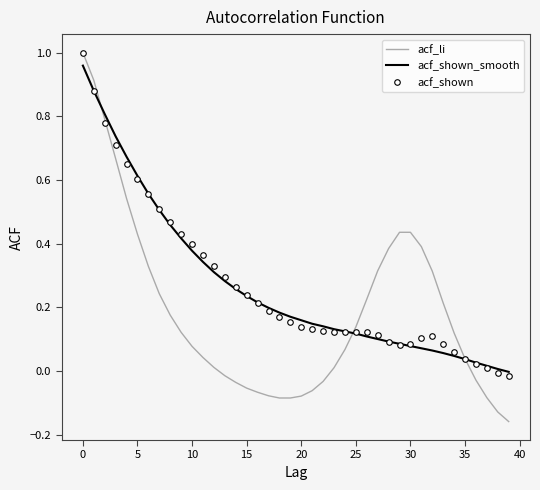

Which series has the widest spread of values?

acf_li